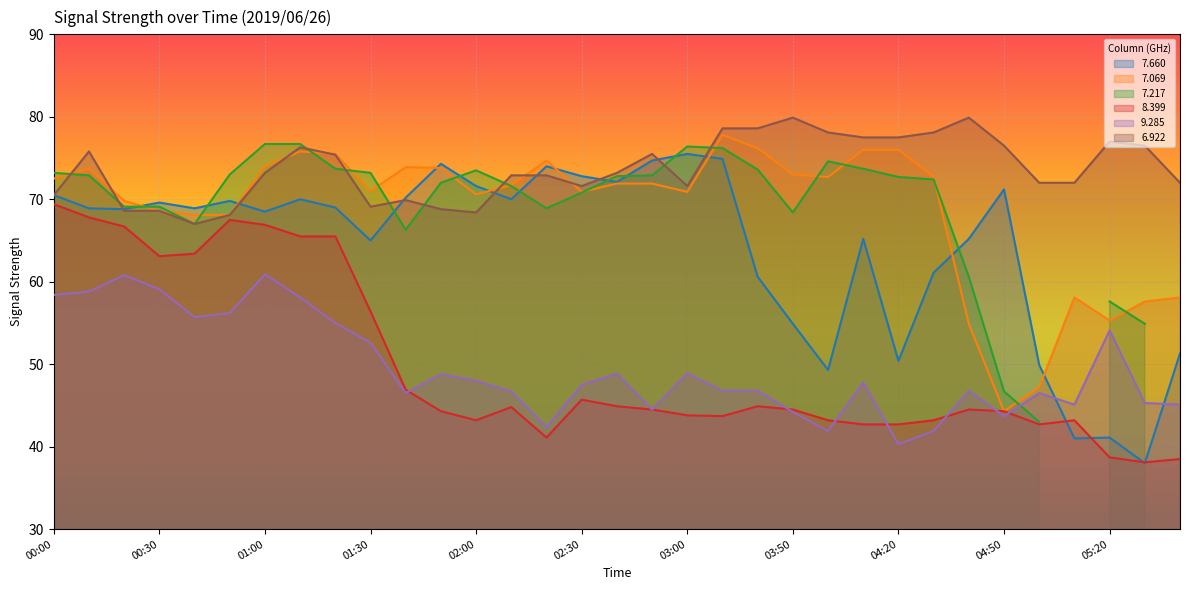

What is the minimum value for 9.285?

40.3